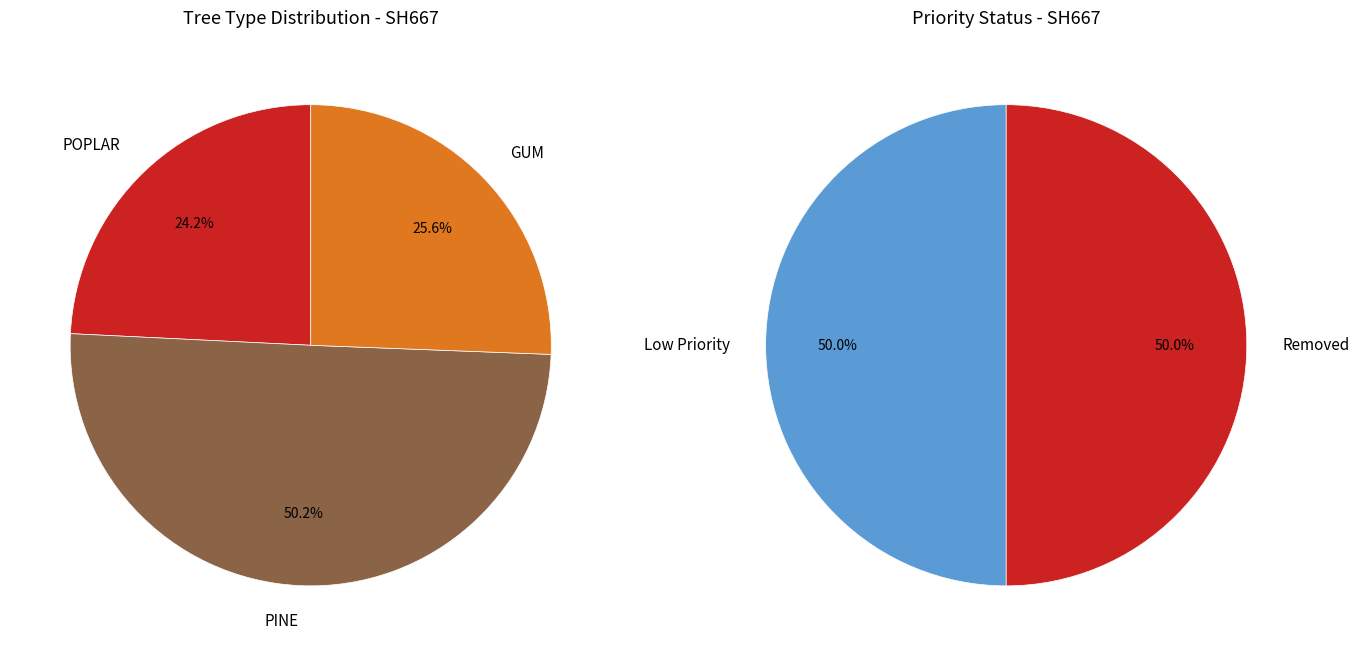

Is there a majority slice in this chart?

No